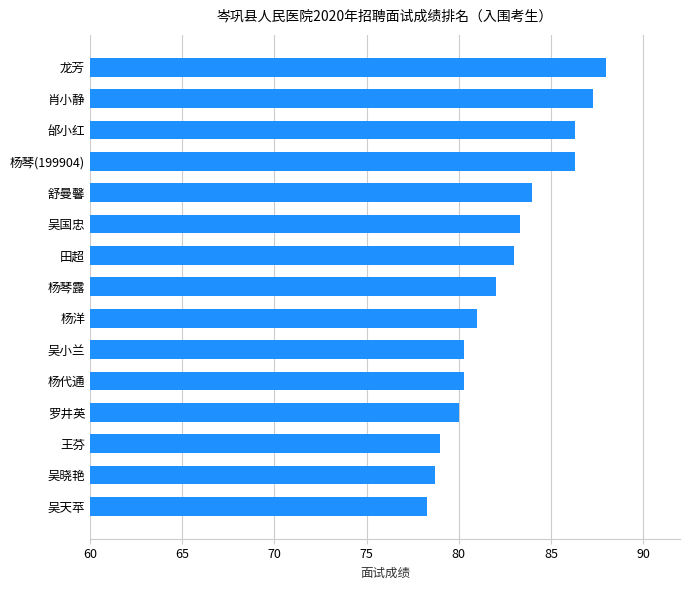

What is the sum of all values?

1237.8